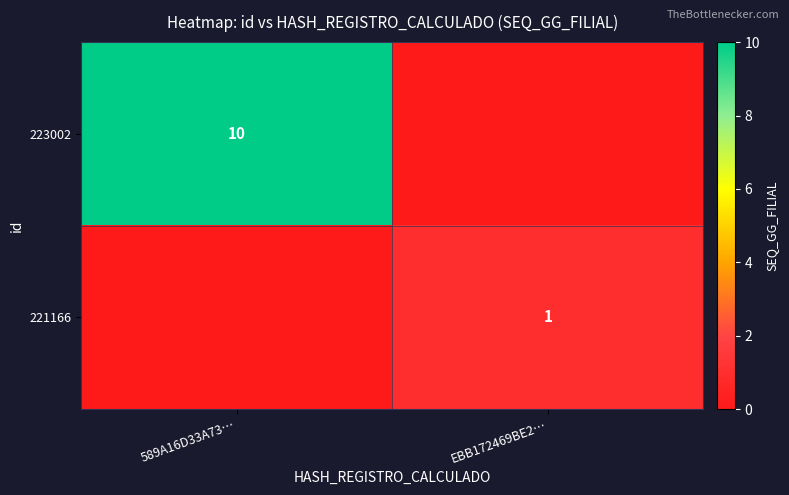

Is the value of 223002 at 589A16D33A73… greater than the value of 221166 at EBB172469BE2…?

Yes